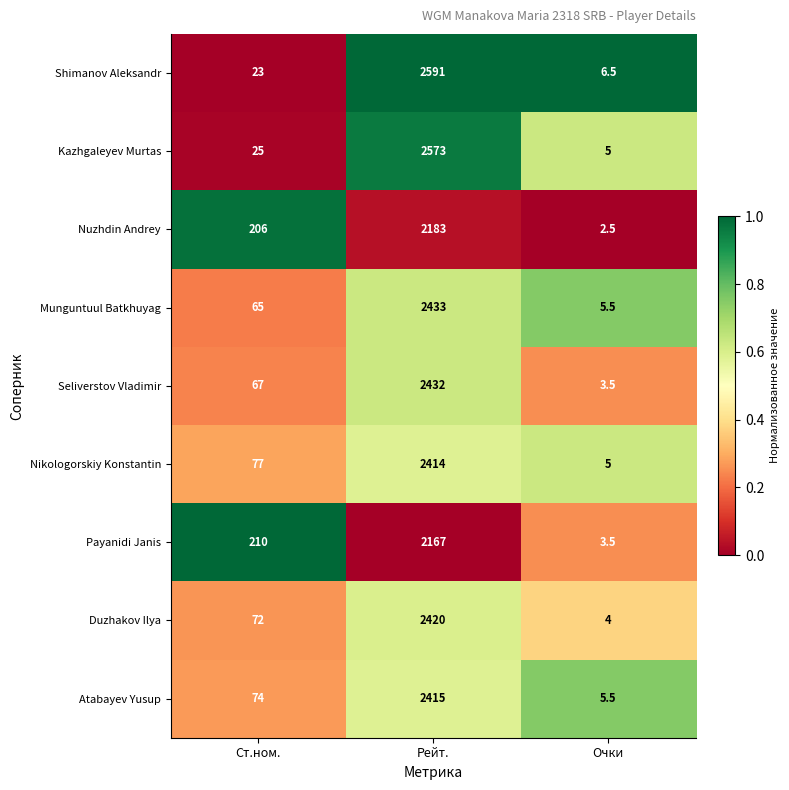

Which label corresponds to the smallest value in the chart?

Очки